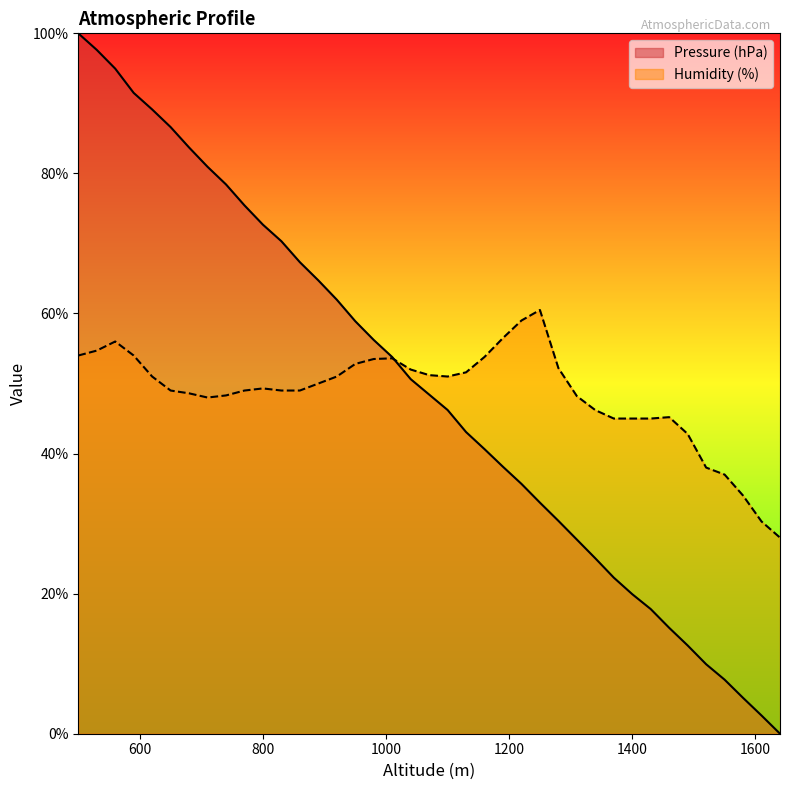

What is the average value of the Humidity (%) series?

48.5